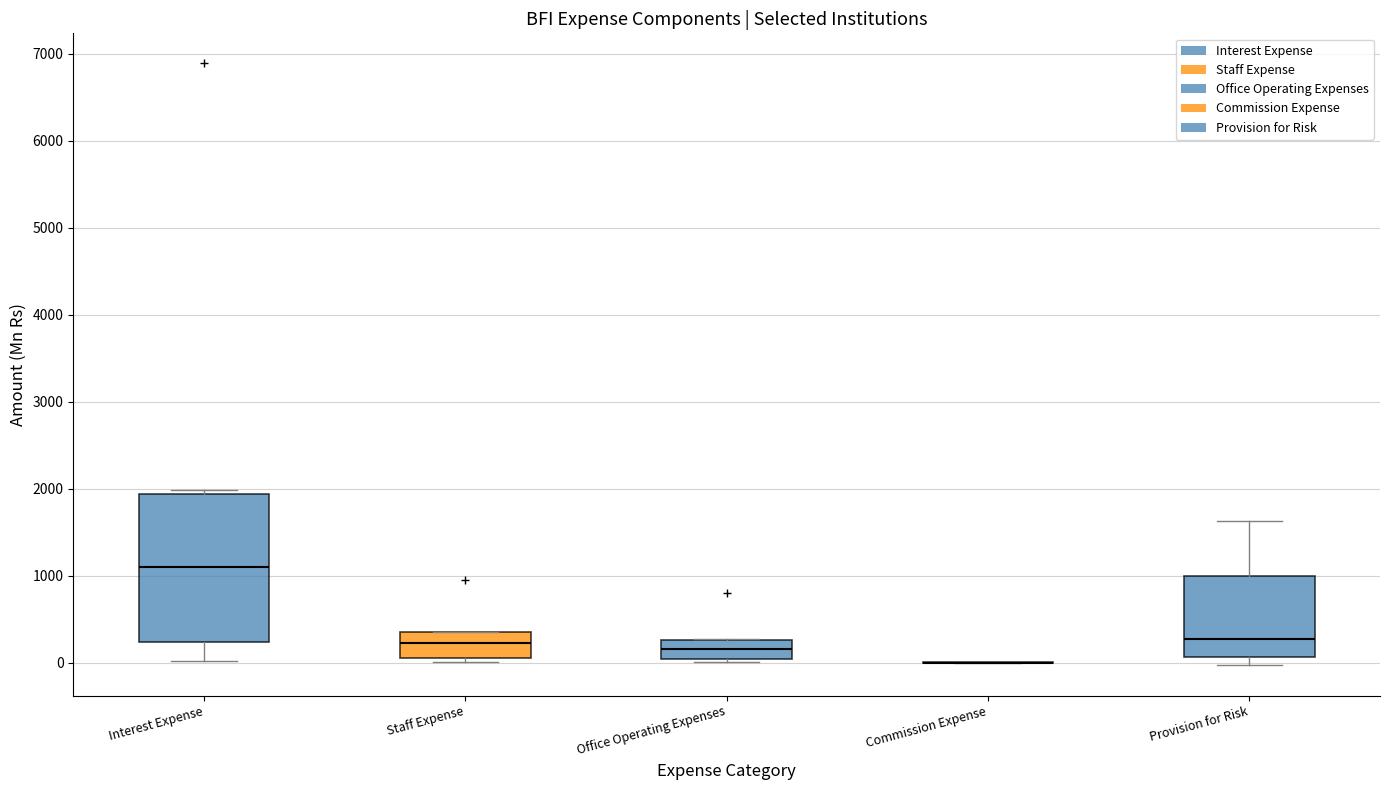

Reading left to right, transcribe this box plot: for each box, give where its median line is, the range the box spans, and where its two whiskers end, as read against the y-axis. The values are not printed on the chart, so give them approximately, as read against the axis.

Interest Expense: median 1100, box 200 to 1900, whiskers 0 to 2000
Staff Expense: median 200, box 100 to 400, whiskers 0 to 400
Office Operating Expenses: median 200, box 0 to 300, whiskers 0 (just below the box's lower edge) to 300
Commission Expense: box collapsed to a line at 0, whiskers 0 to 0
Provision for Risk: median 300, box 100 to 1000, whiskers 0 to 1600